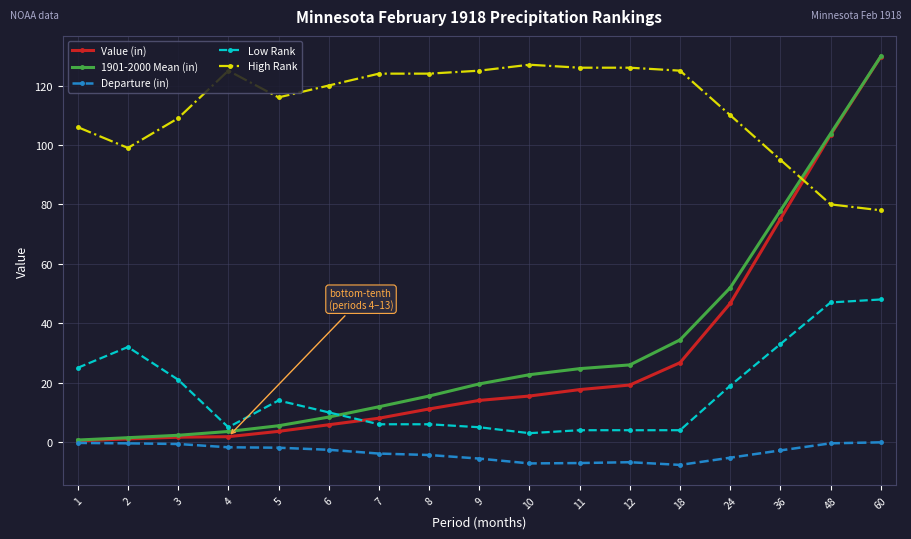

What is the average value of the Value (in) series?

28.3